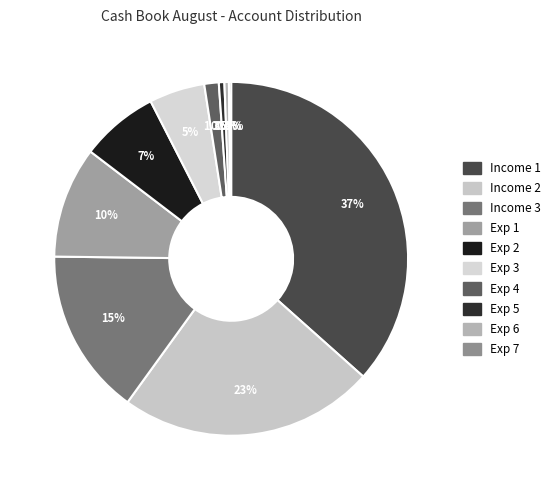

Does Exp 2 represent more than half of the total?

No